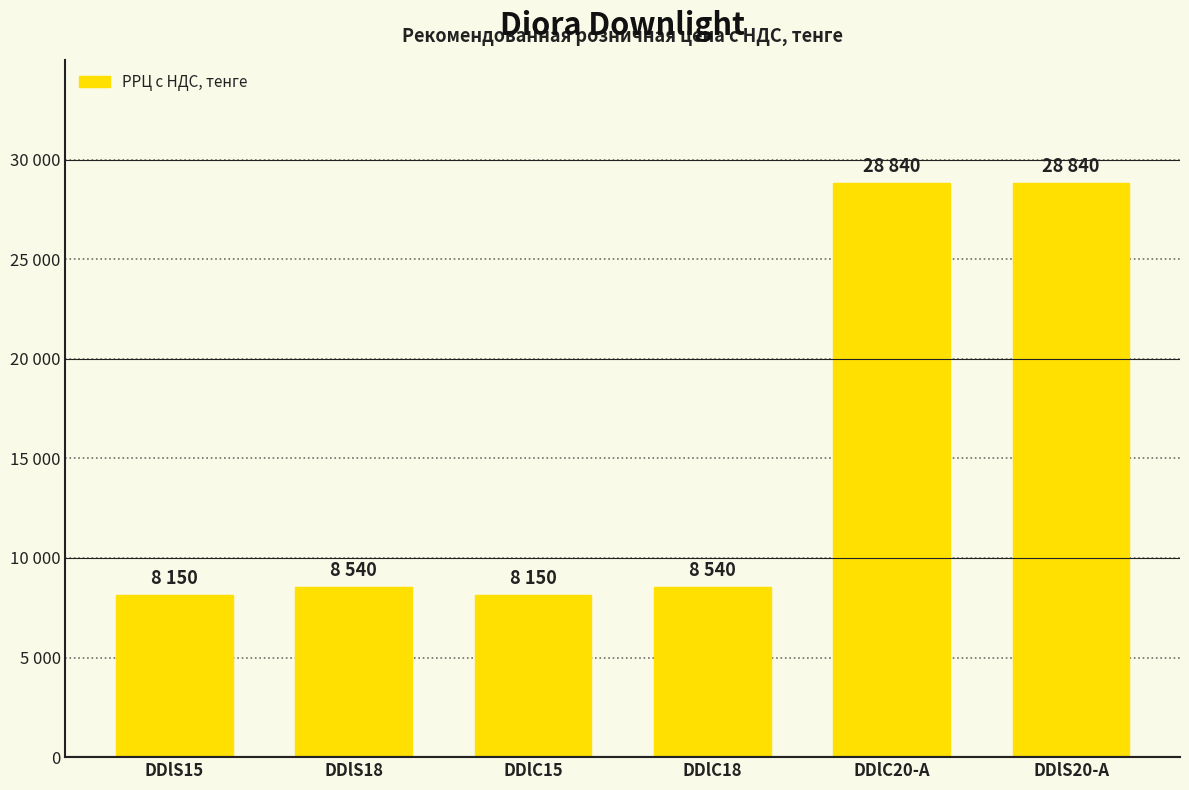

What is the ratio of the value at DDlC18 to the value at DDlS15?

1.0